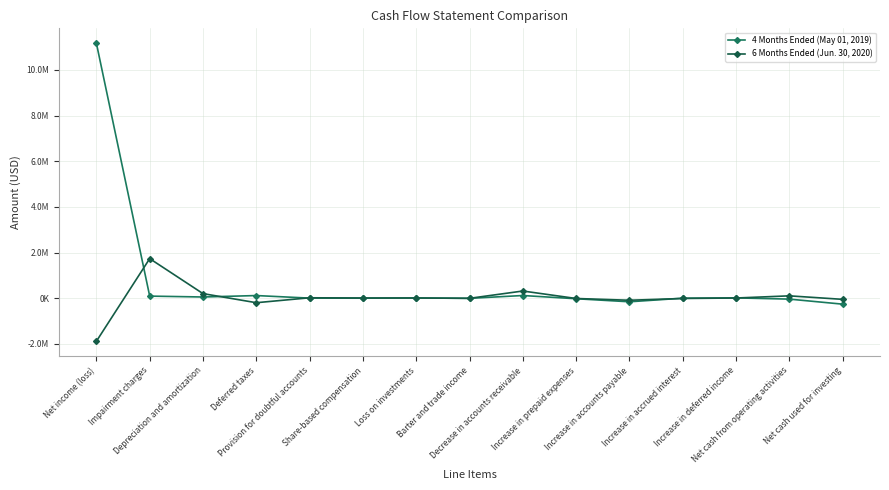

List the series in order of their peak value, highest first.

4 Months Ended (May 01, 2019), 6 Months Ended (Jun. 30, 2020)